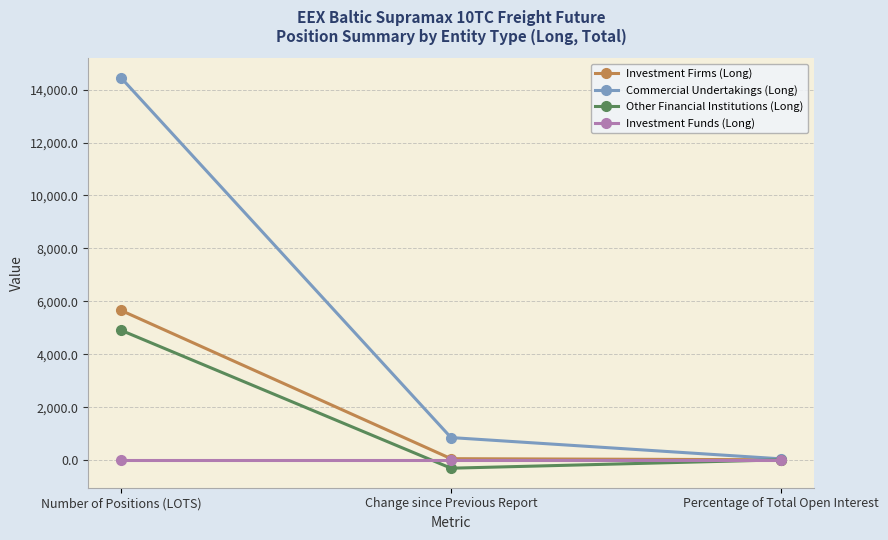

True or false: Investment Funds (Long) has a value of 0.0 at Change since Previous Report.

True